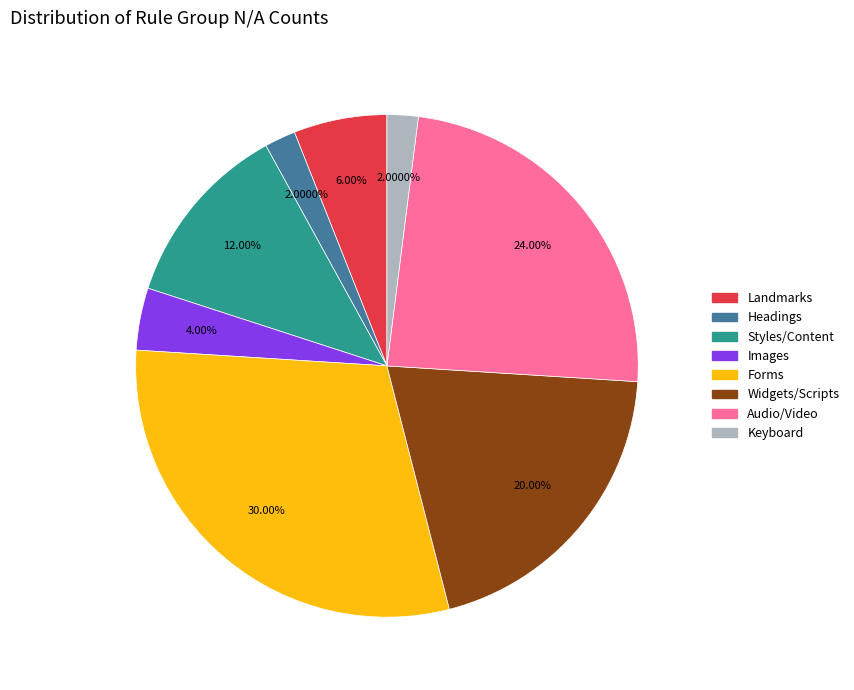

How many slices are in this pie chart?

8